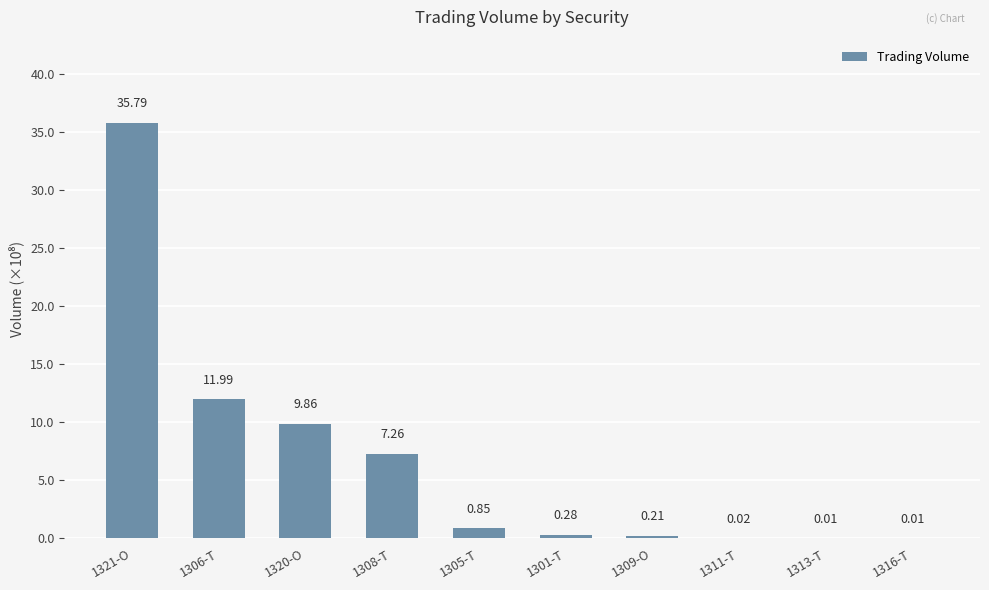

What is the change in value from 1306-T to 1308-T?

-4.7